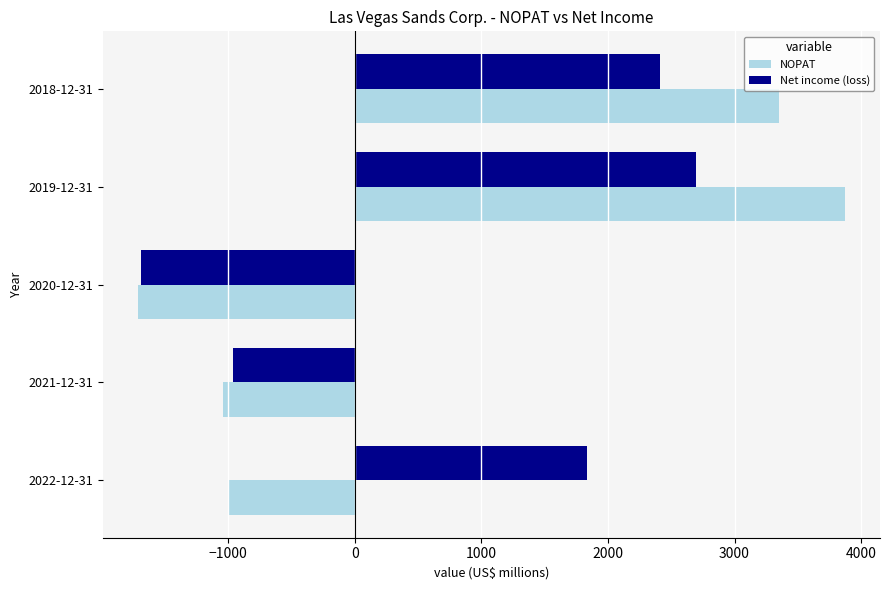

How many data points in NOPAT are above -997?

2